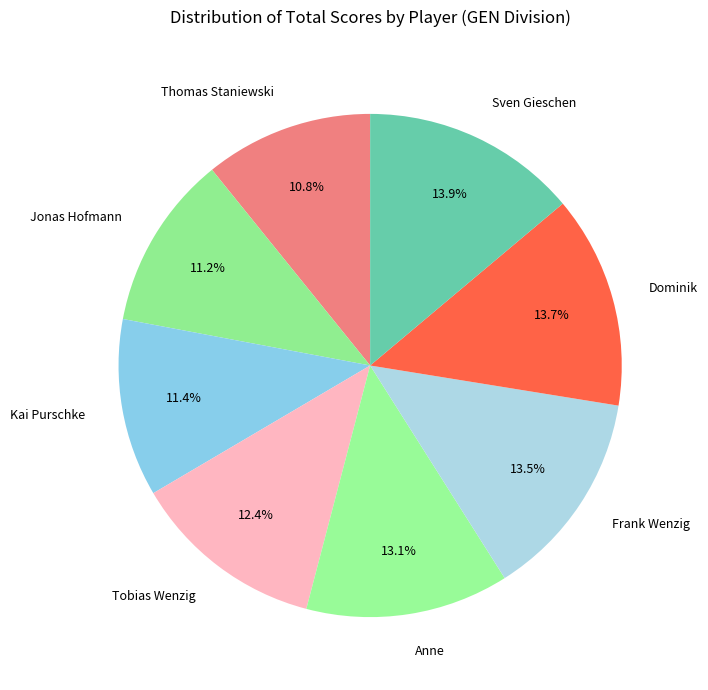

True or false: Kai Purschke accounts for 1% of the total.

False